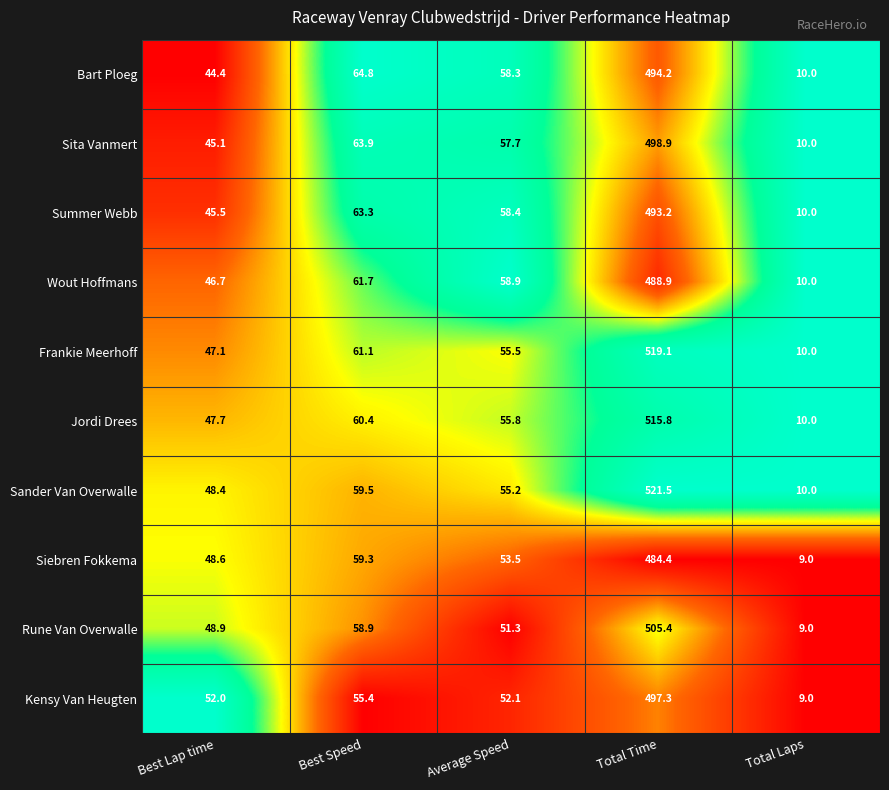

Which series has the largest total across all categories?

Sander Van Overwalle